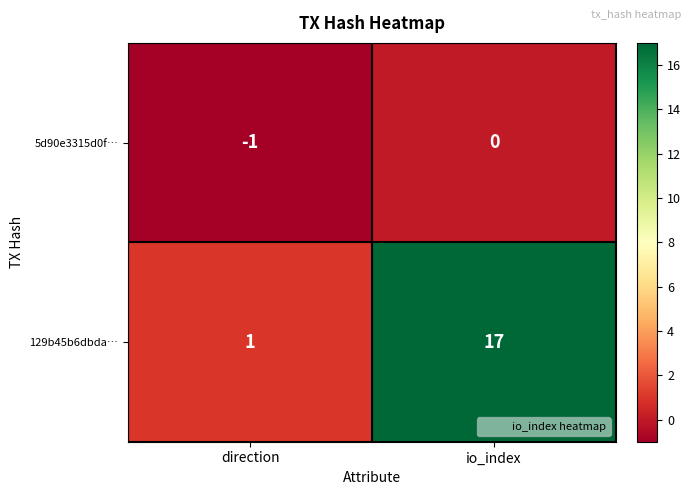

Rank the series at direction from lowest to highest value.

5d90e3315d0f…, 129b45b6dbda…